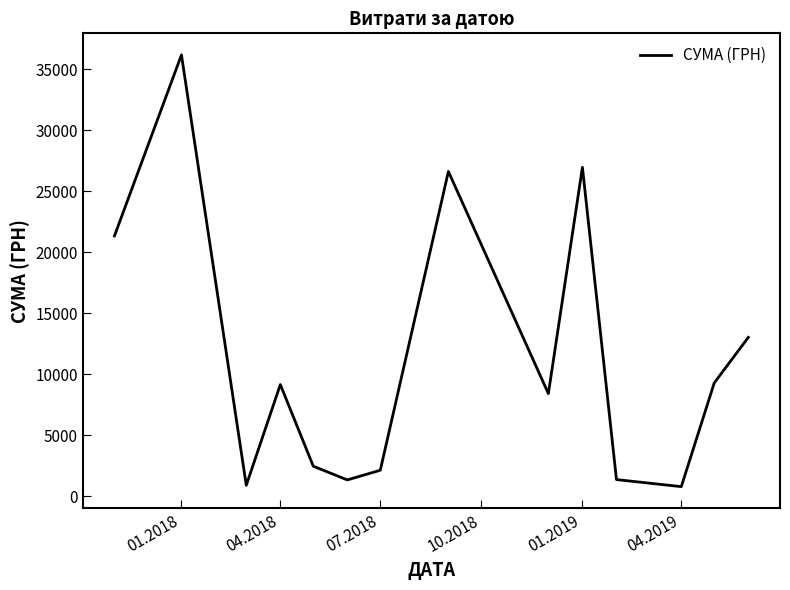

Count the number of data series in this chart.

1